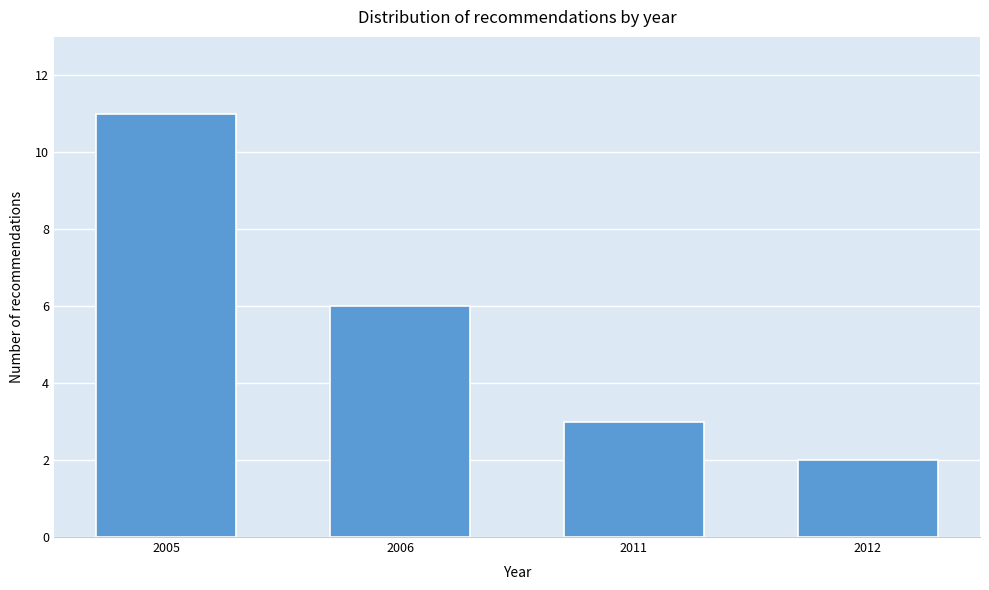

Reading left to right, transcribe all the data shown in this chart.

11	6	3	2